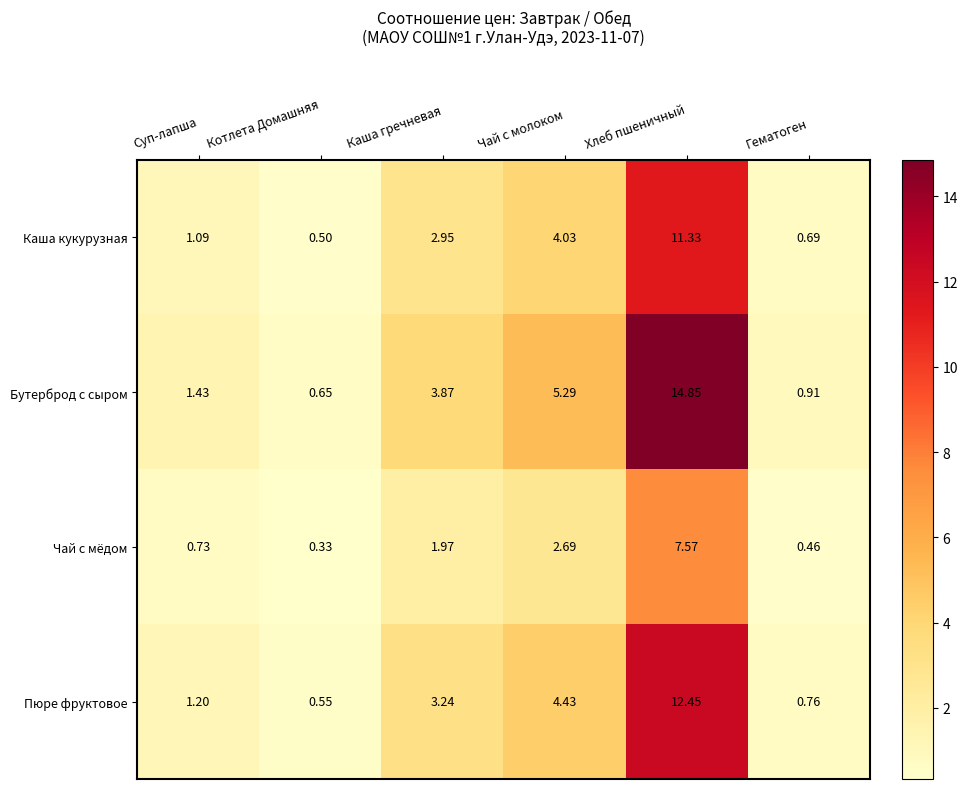

At Котлета Домашняя, list the series in order from largest to smallest.

Бутерброд с сыром, Пюре фруктовое, Каша кукурузная, Чай с мёдом